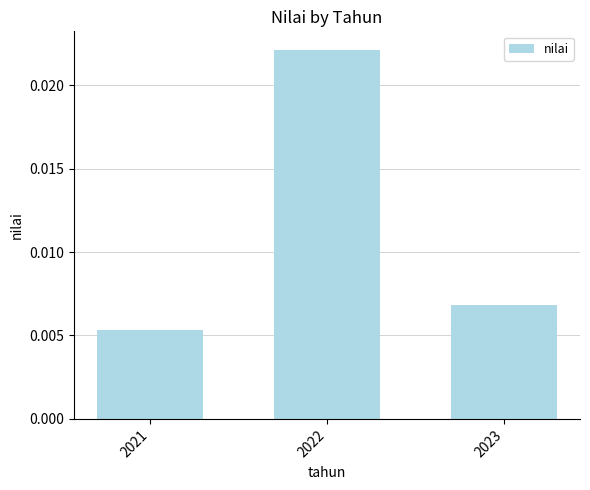

Does the chart contain any negative values?

No